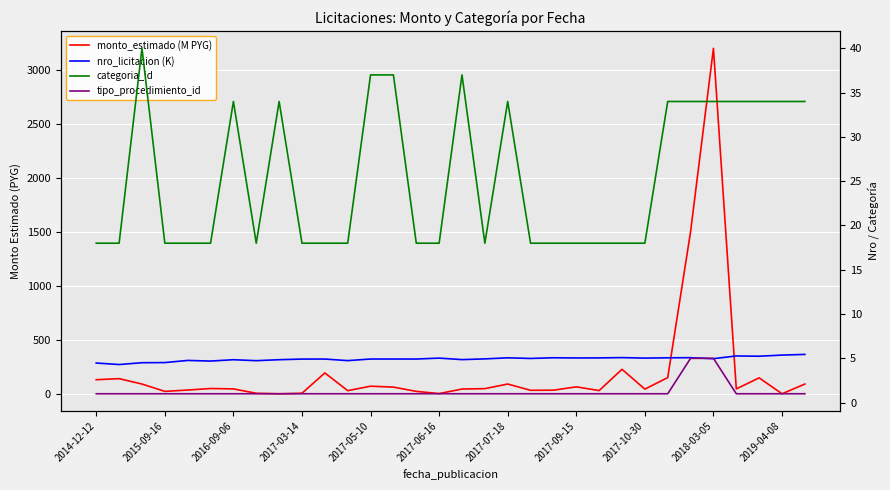

What position from the left is 2015-09-16?

4